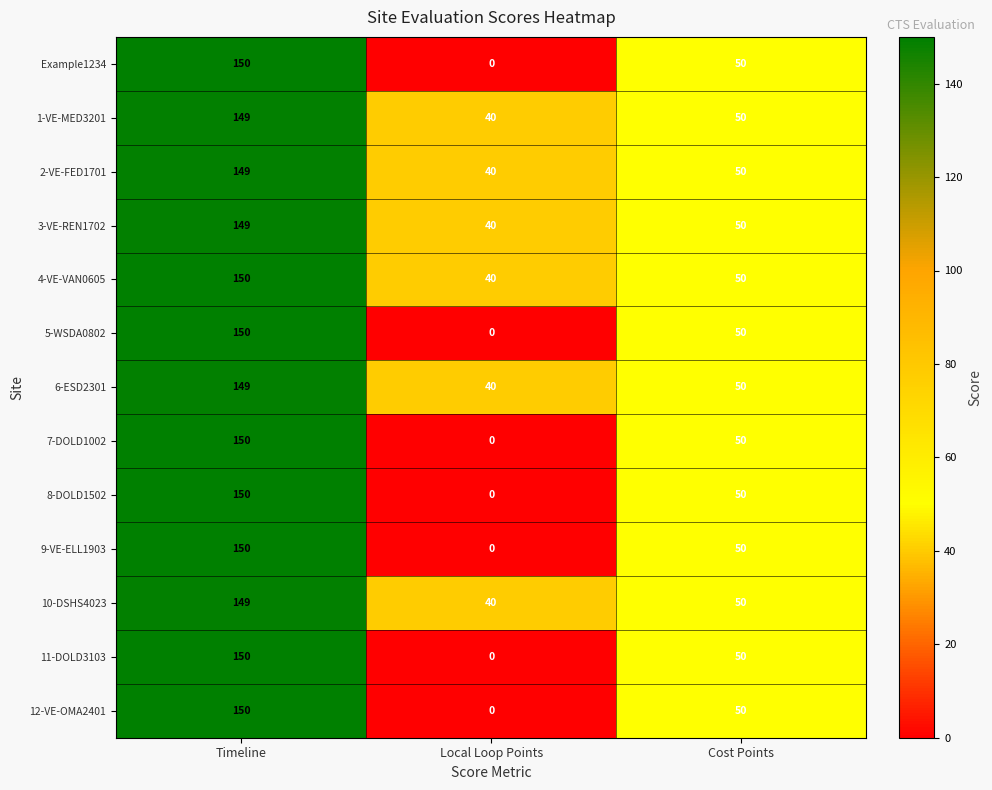

What value does the 3-VE-REN1702 series have at Local Loop Points, to the nearest 50?

50